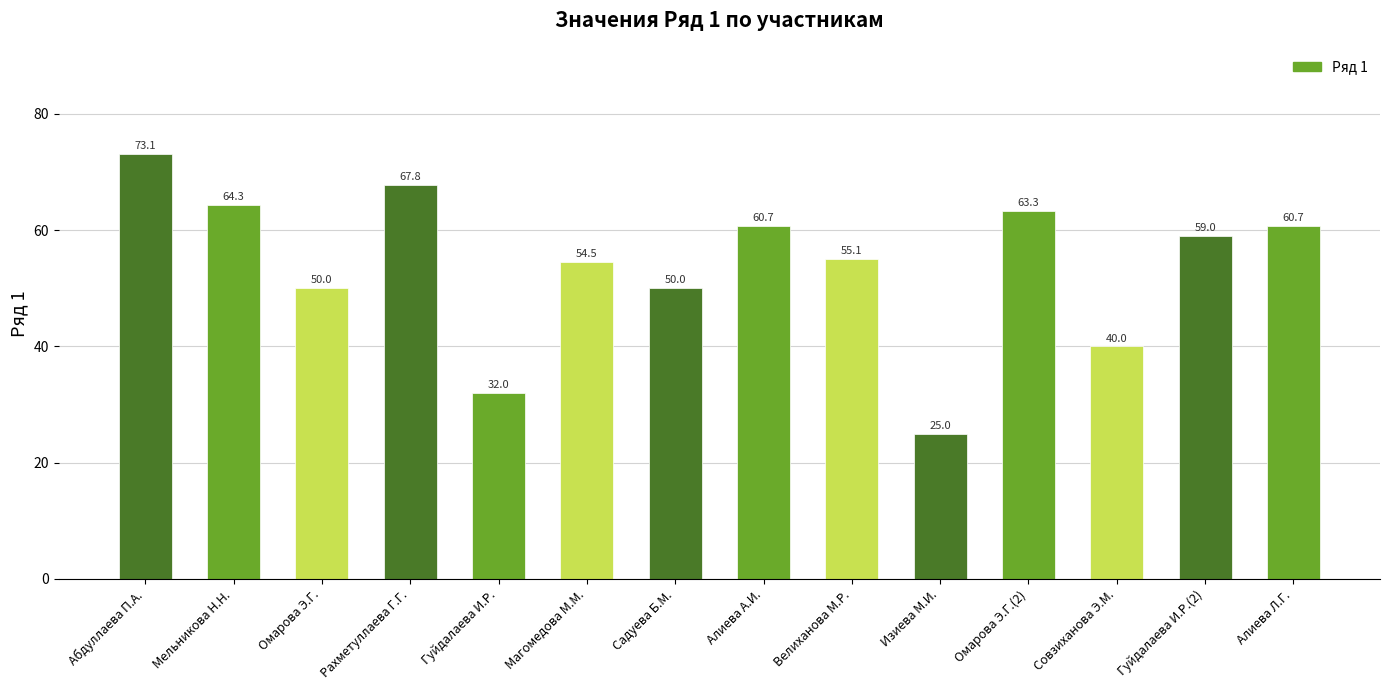

Reading left to right, what are all the values shown in this chart?

73.1	64.3	50.0	67.8	32.0	54.5	50.0	60.7	55.1	25.0	63.3	40.0	59.0	60.7